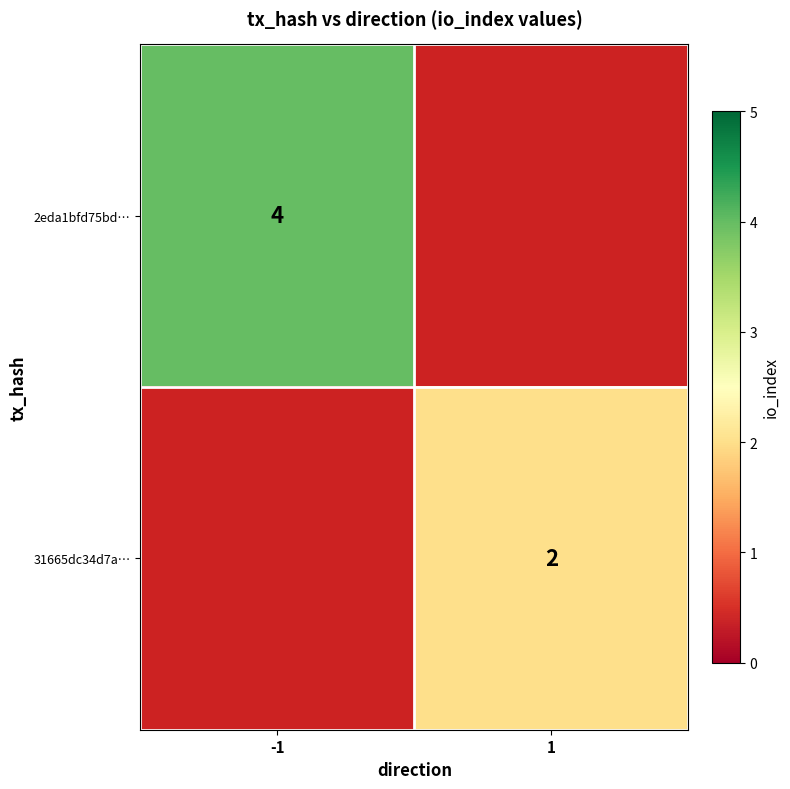

True or false: 2eda1bfd75bd… has a value of 3 at -1.

False